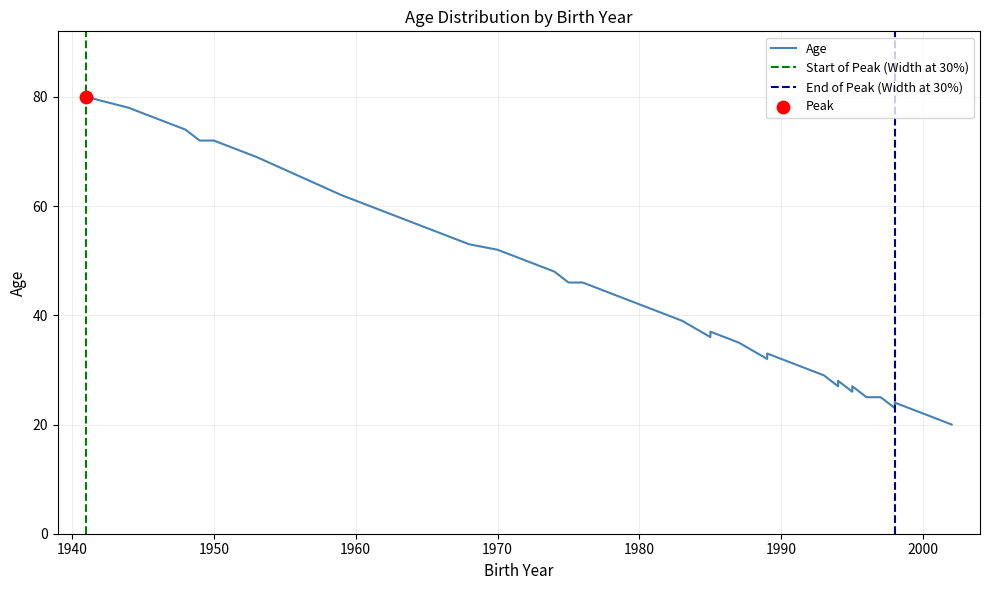

Approximately how many times larger is the value at 39 compared to 5?

1.7